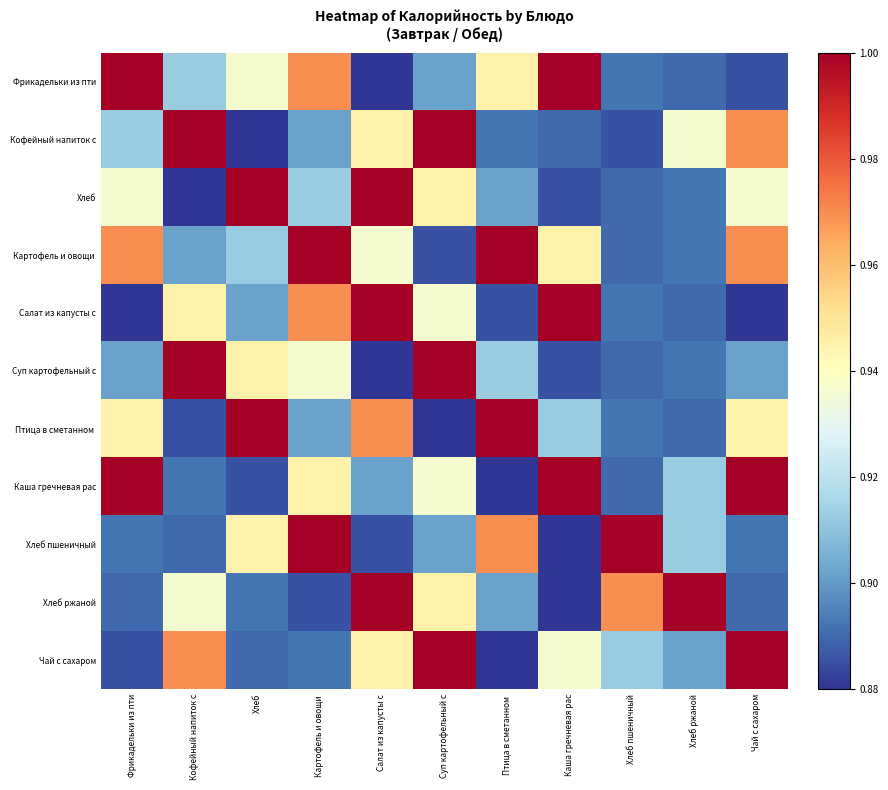

Rank the series by their maximum value, from lowest to highest.

Фрикадельки из пти, Кофейный напиток с, Хлеб, Картофель и овощи, Салат из капусты с, Суп картофельный с, Птица в сметанном, Каша гречневая рас, Хлеб пшеничный, Хлеб ржаной, Чай с сахаром